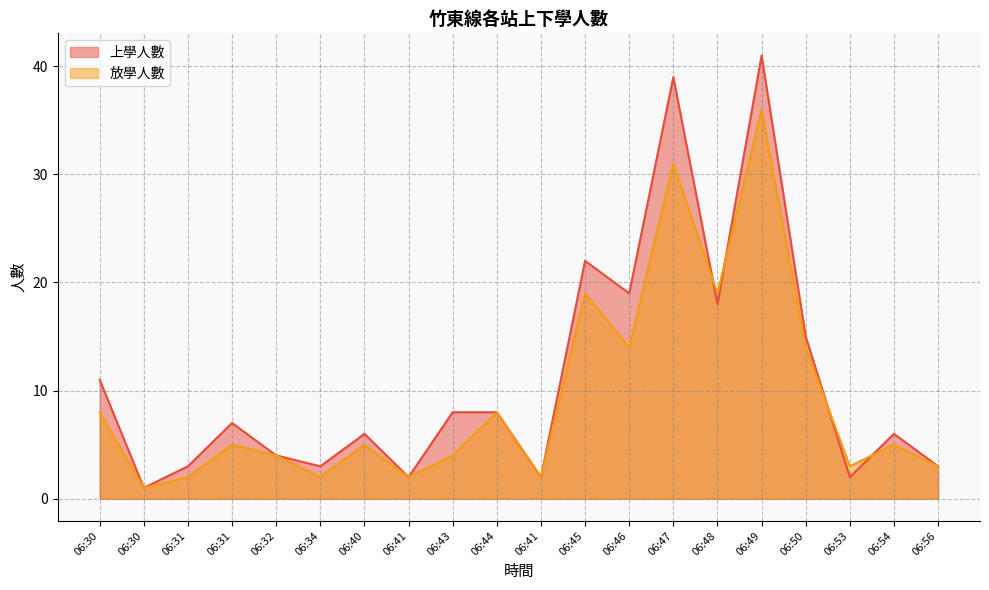

Where does the 上學人數 series first go above 7?

06:30